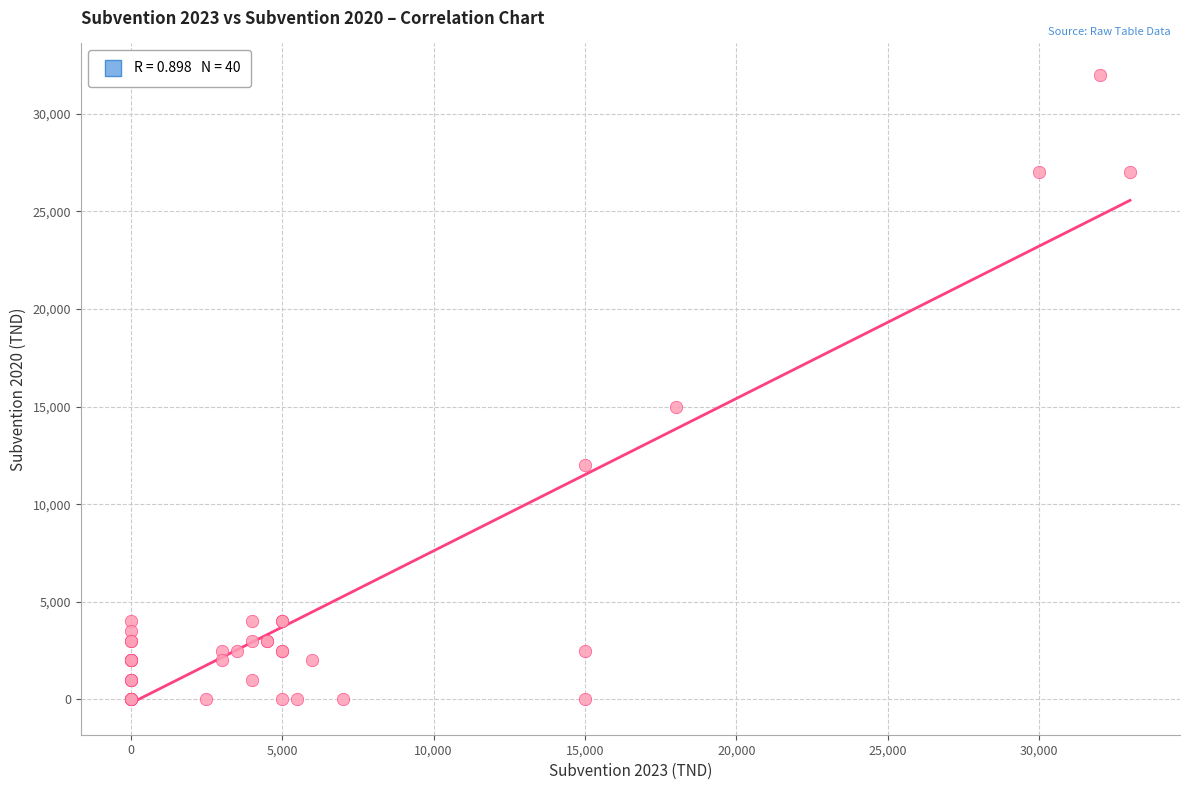

What Y value in the scatter plot is closest to 16000?

15000